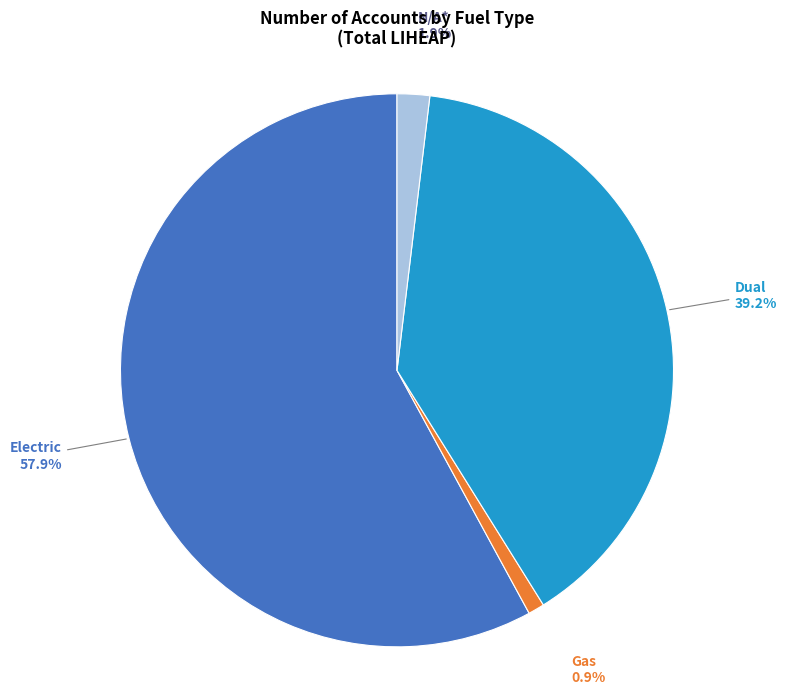

Is there a majority slice in this chart?

Yes